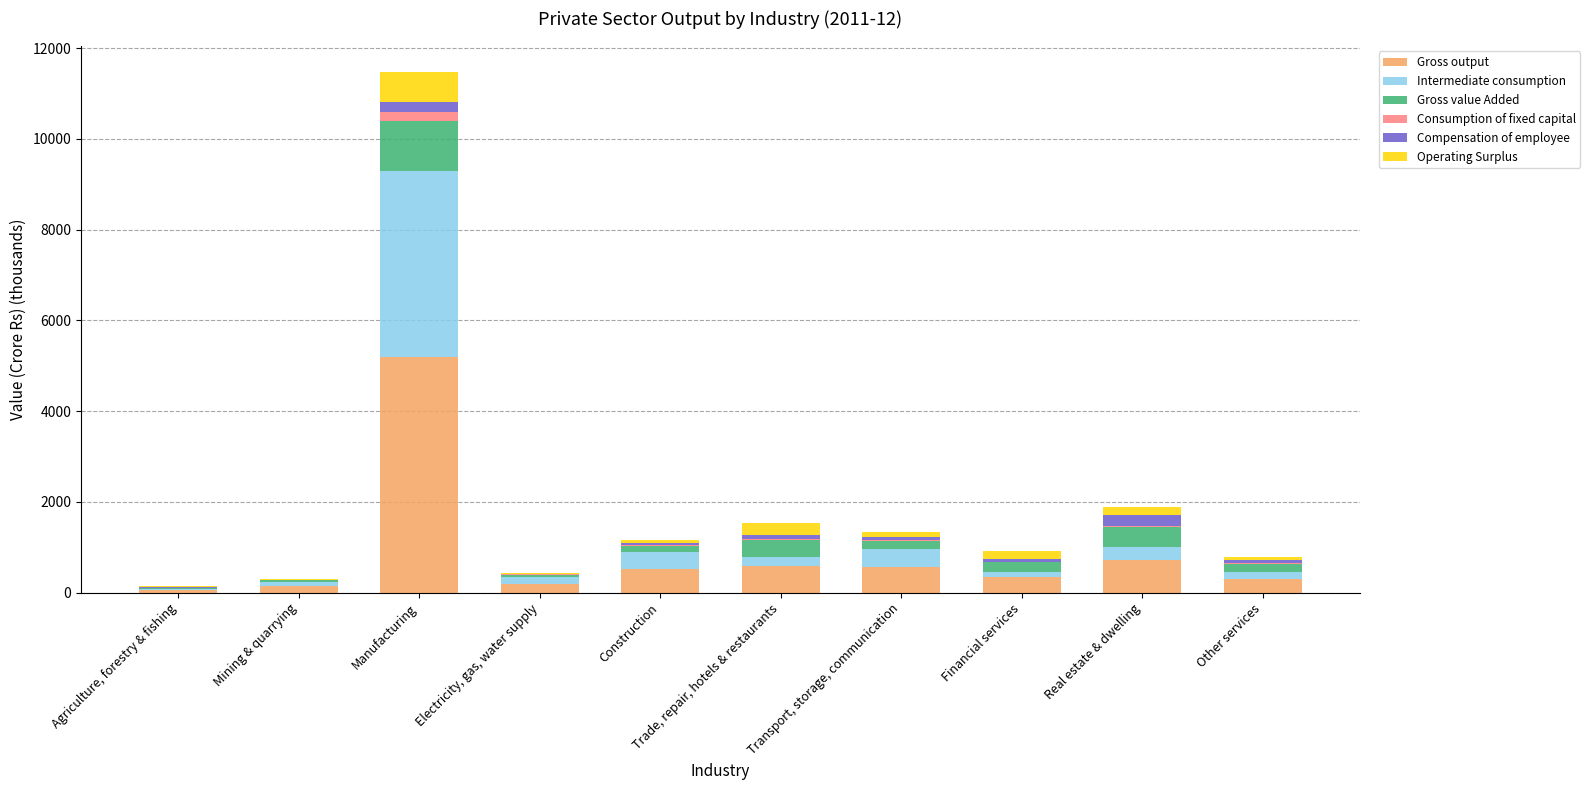

At which label does Gross output reach its peak?

Manufacturing